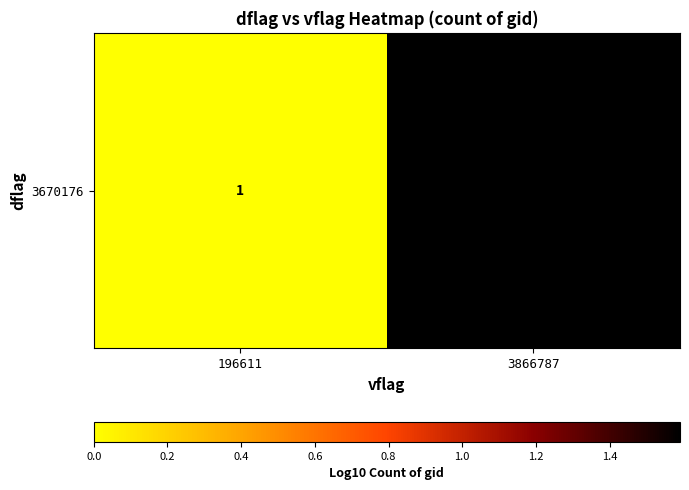

Rank the categories by value from highest to lowest.

3866787, 196611